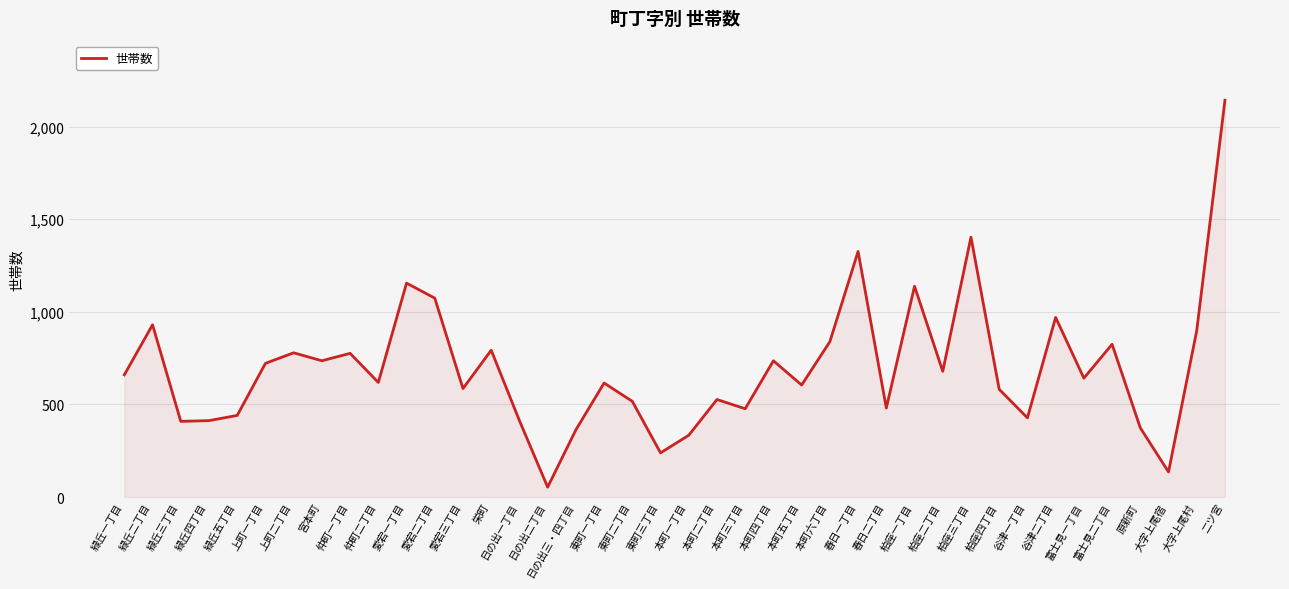

The value at 本町四丁目 is 454. True or false?

False